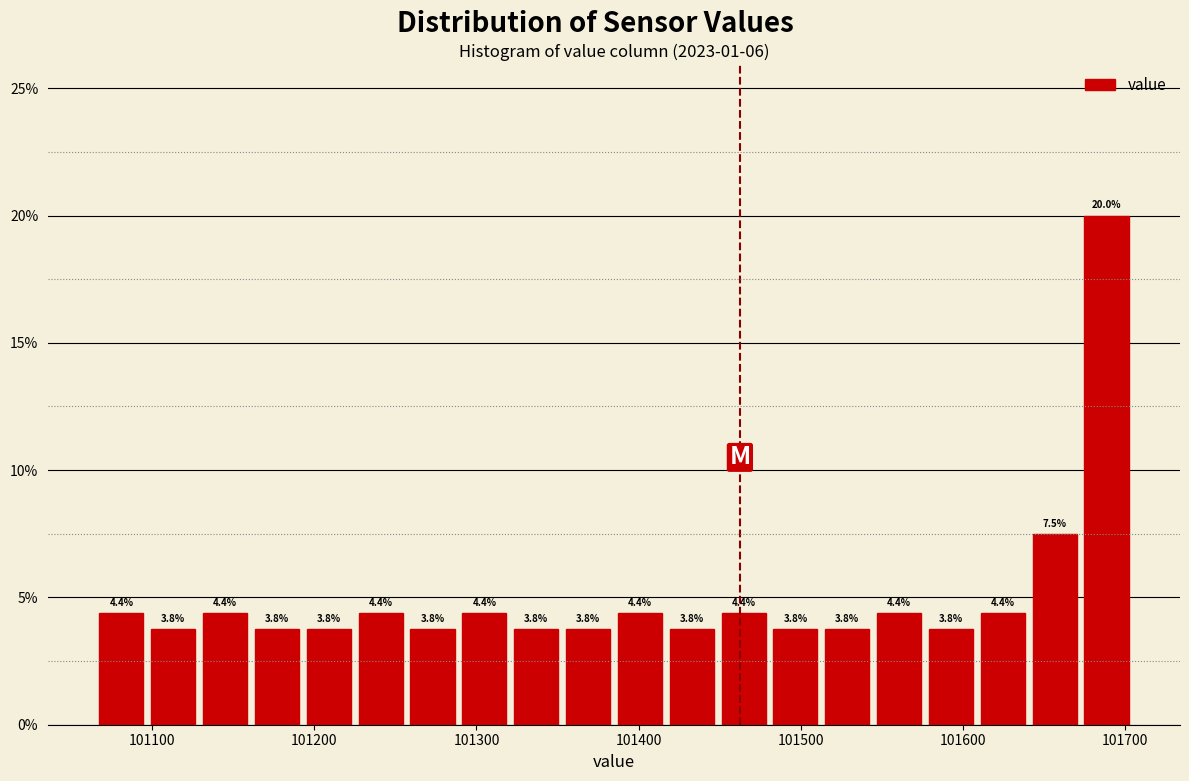

Around what value on the x-axis is the tallest bar? Give the approximate position of its centre, as read against the axis.

101690